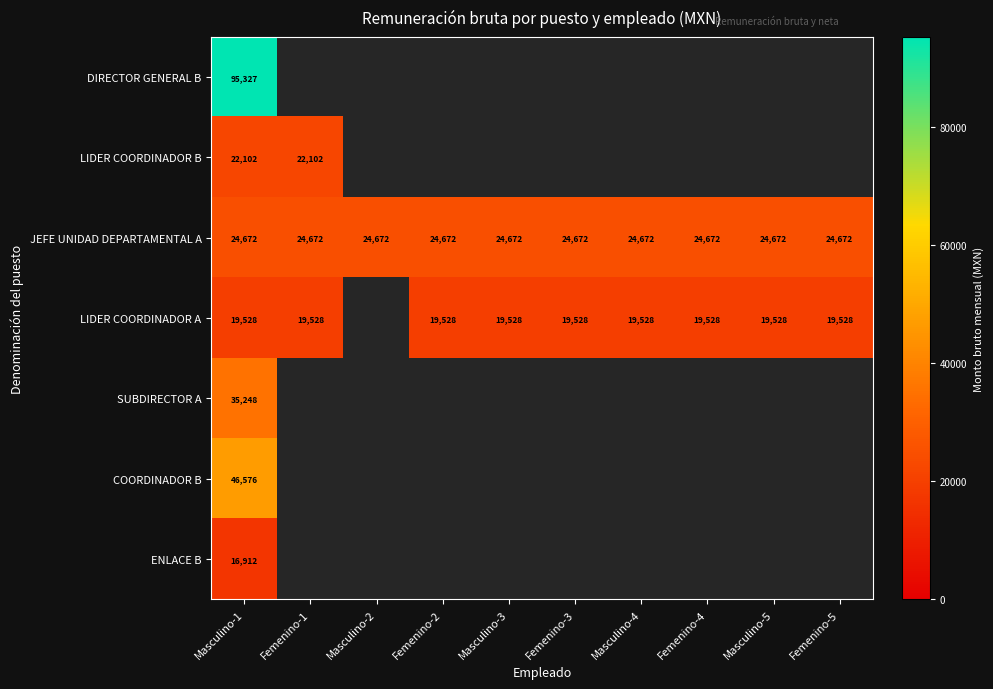

At Masculino-1, list the series in order from smallest to largest.

ENLACE B, LIDER COORDINADOR A, LIDER COORDINADOR B, JEFE UNIDAD DEPARTAMENTAL A, SUBDIRECTOR A, COORDINADOR B, DIRECTOR GENERAL B